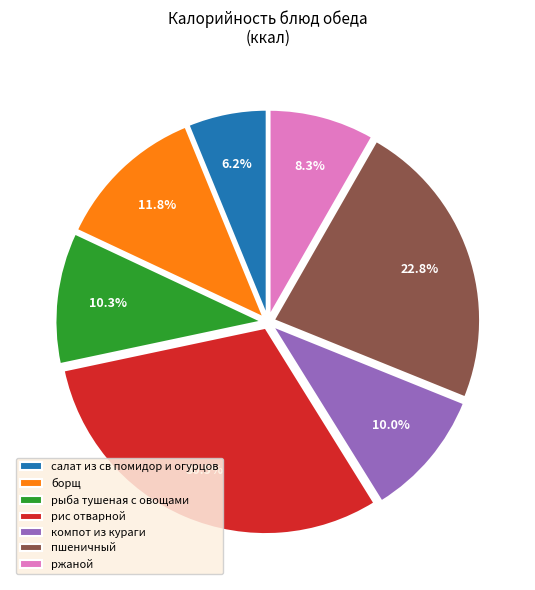

What is the ratio of the value at пшеничный to the value at компот из кураги?

2.3